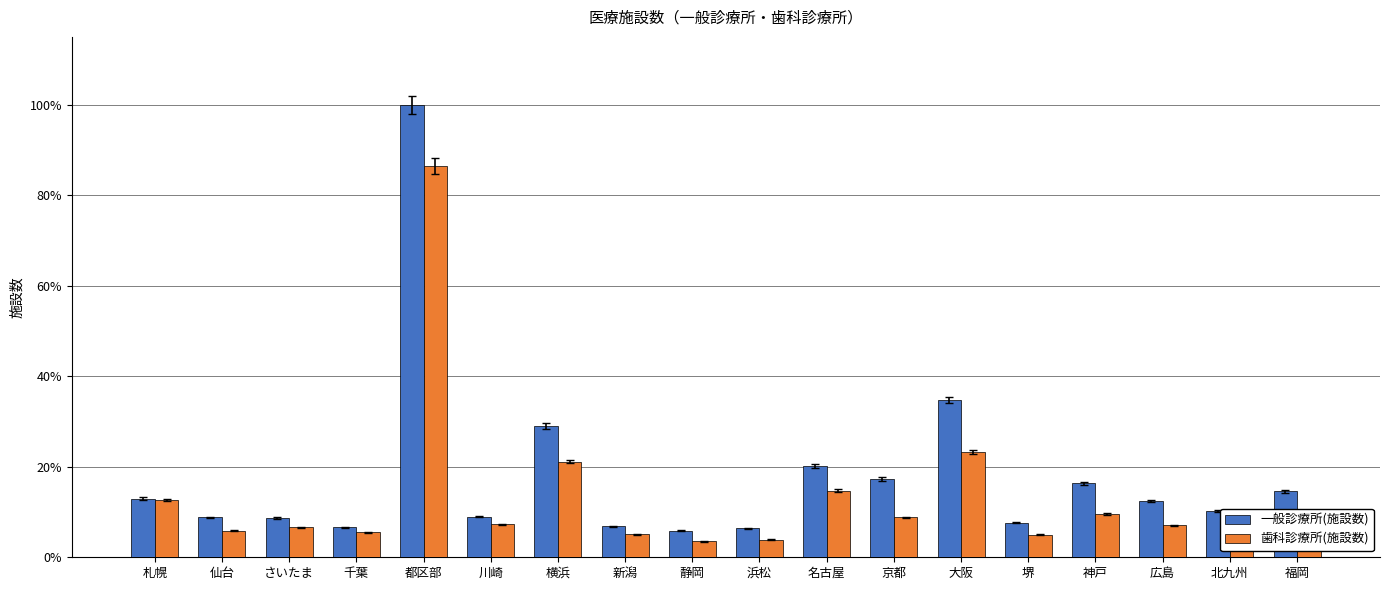

What is the average value of the 歯科診療所(施設数) series?

13.5